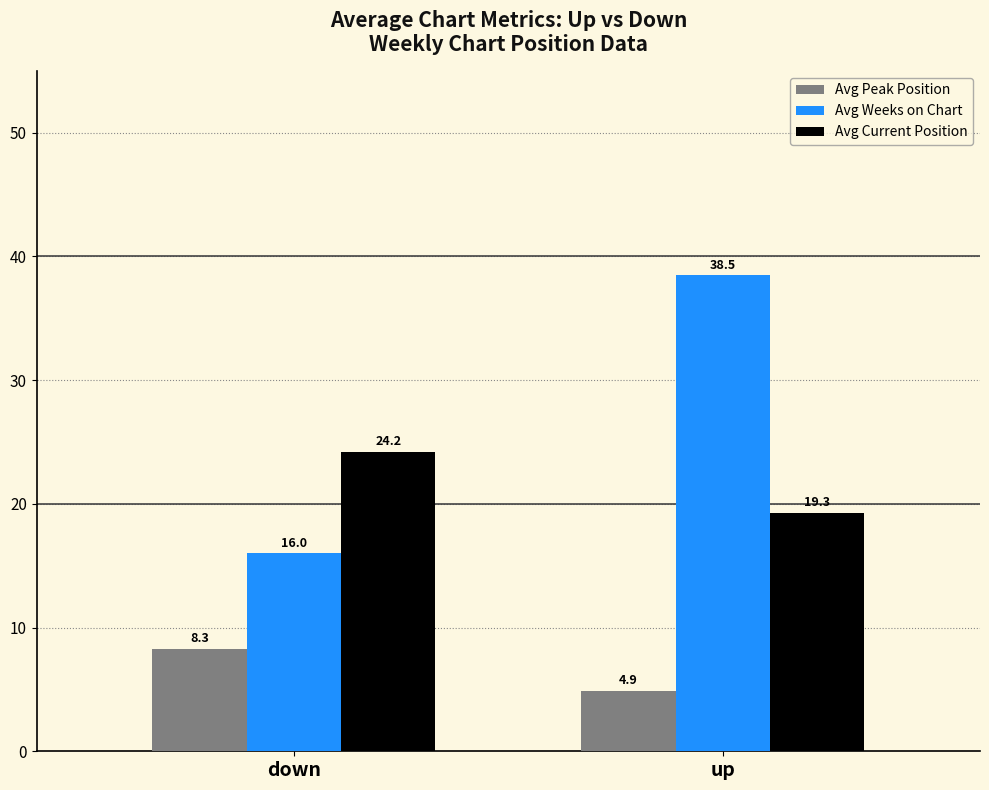

What is the difference between the maximum and minimum values in the Avg Current Position series?

4.9